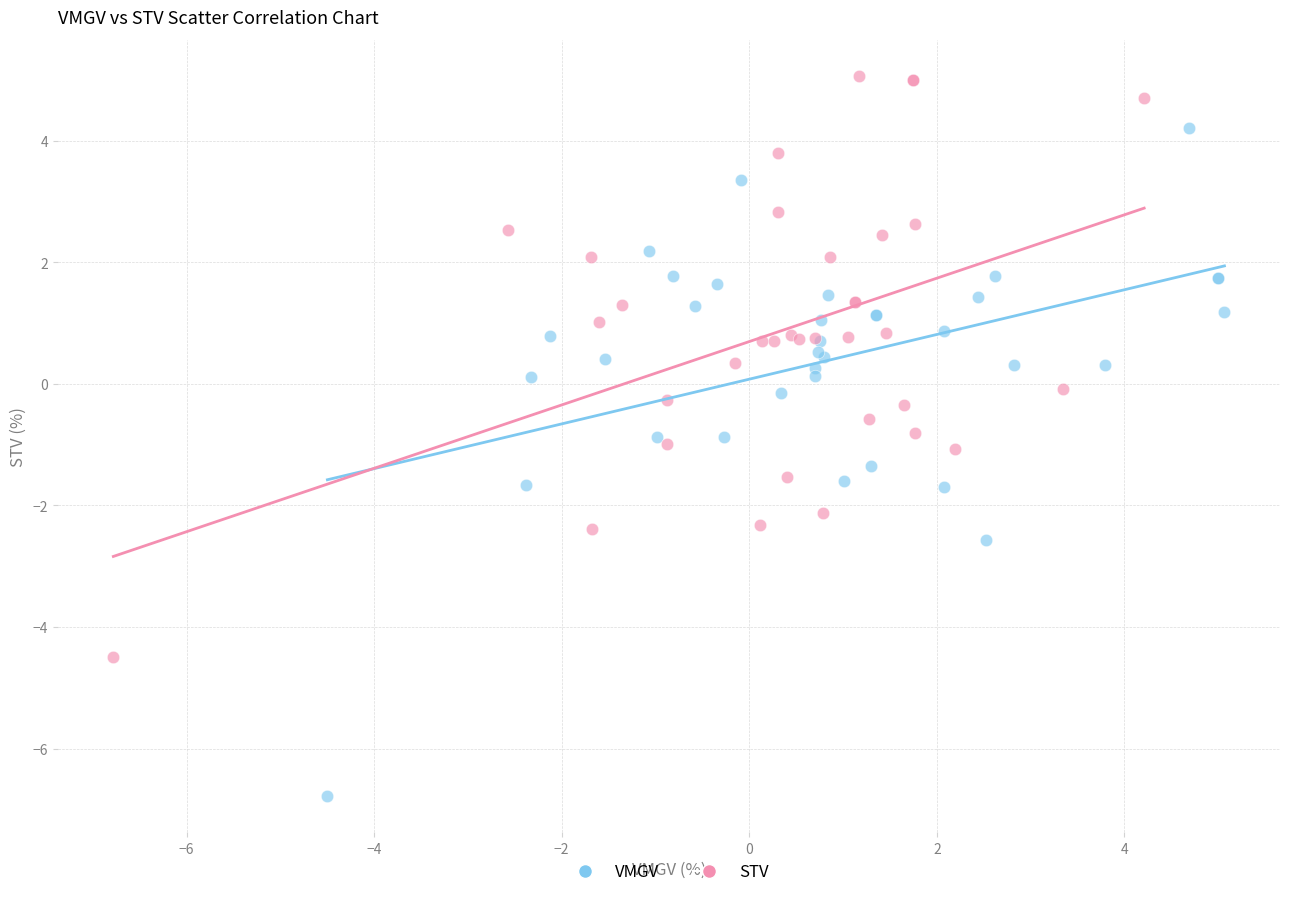

Which series has the widest spread of Y values?

VMGV